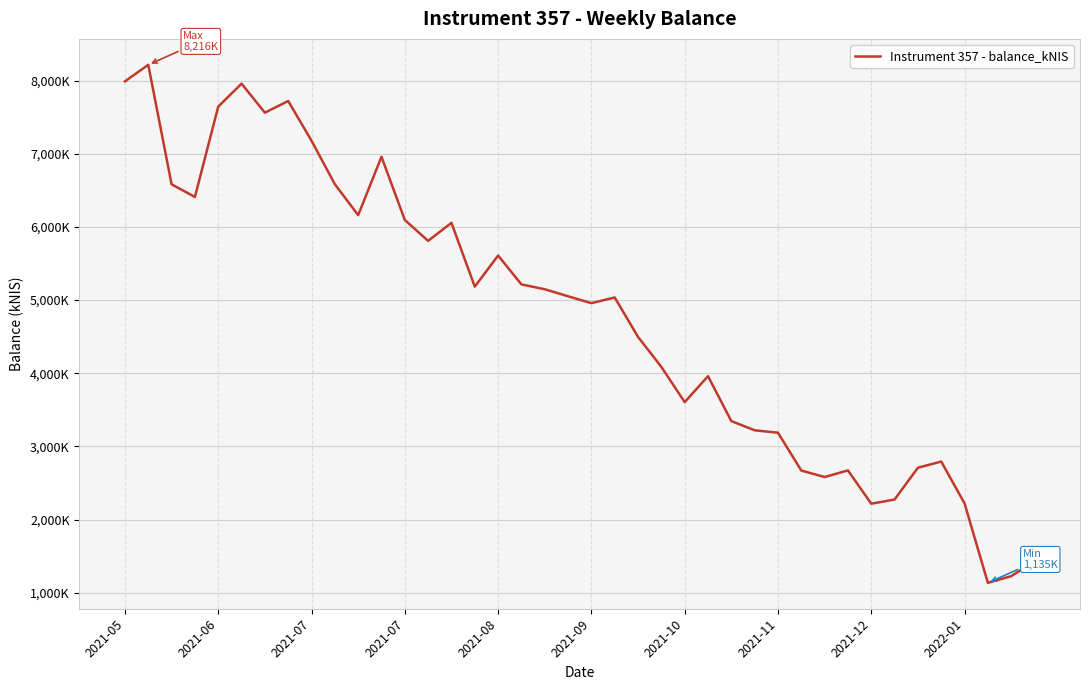

Does the chart display data point markers on the line(s)?

No